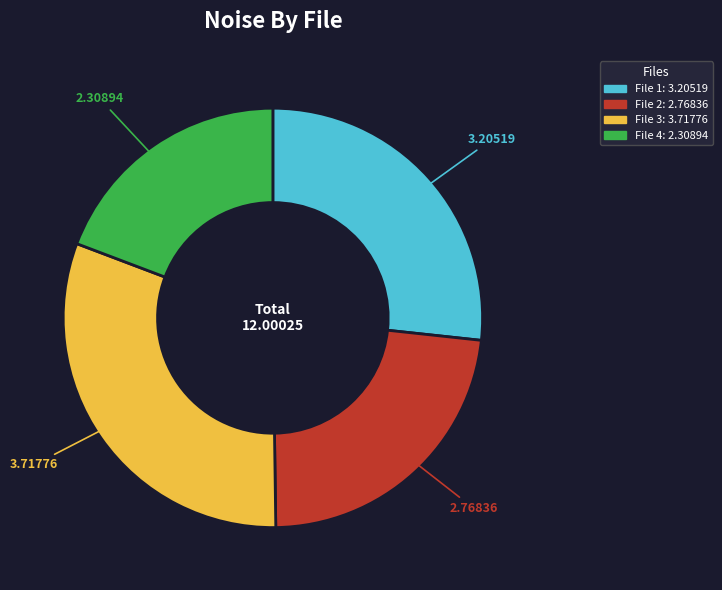

Is there a majority slice in this chart?

No